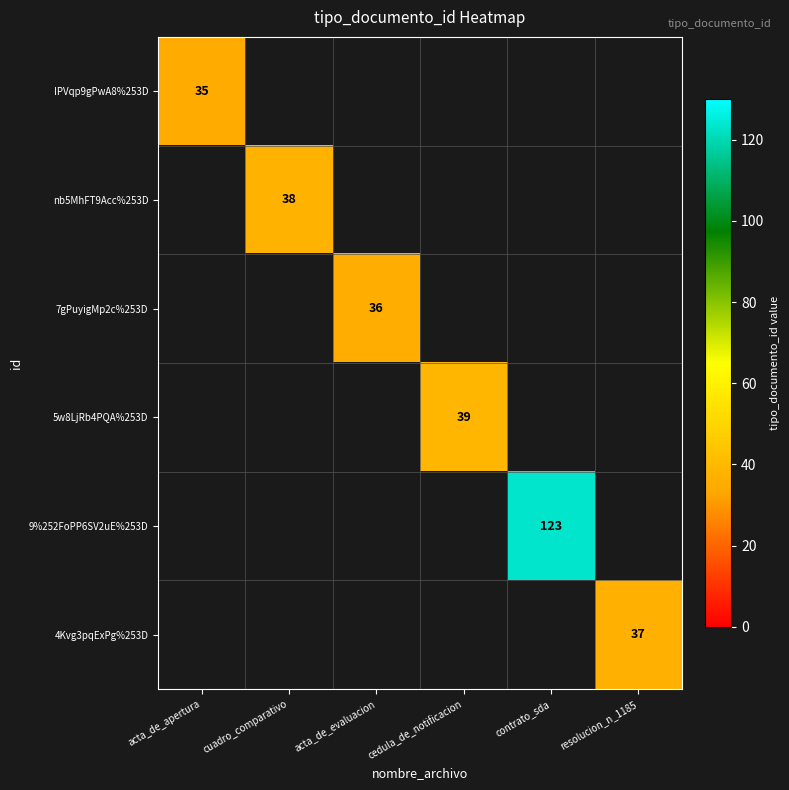

The 9%252FoPP6SV2uE%253D series shows 47 at contrato_sda. True or false?

False